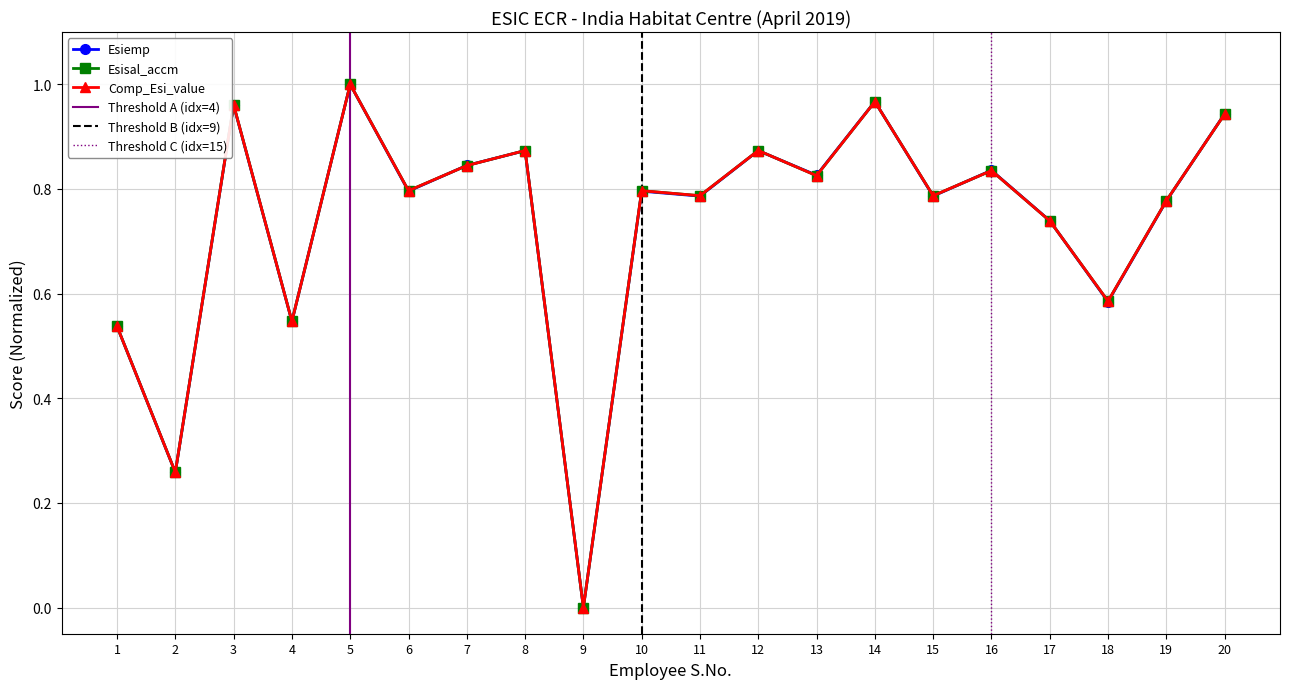

Which category has the lowest value in the Comp_Esi_value series?

9